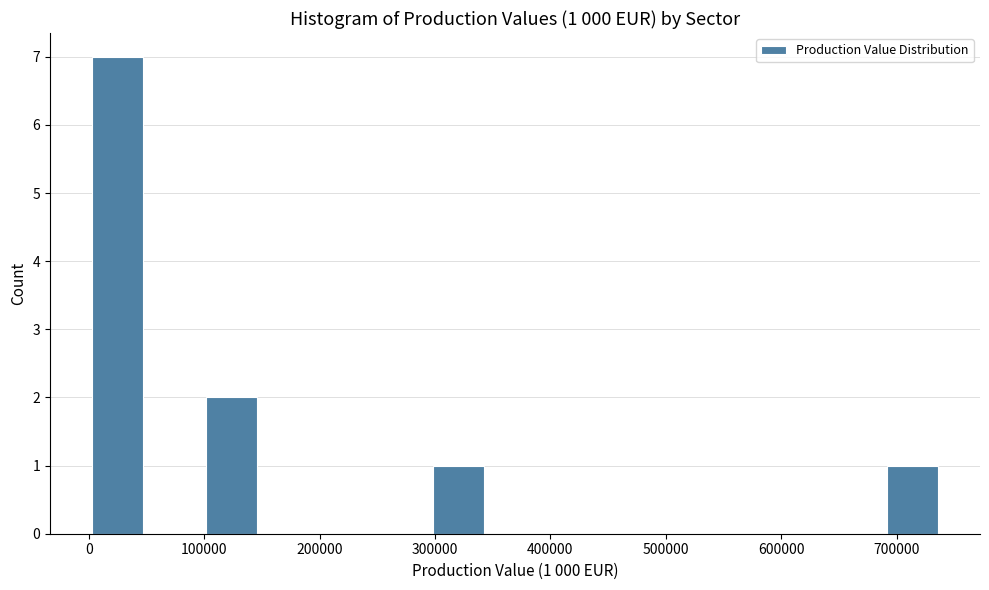

Over which range of the x-axis is the bar tallest?

0 to 50000